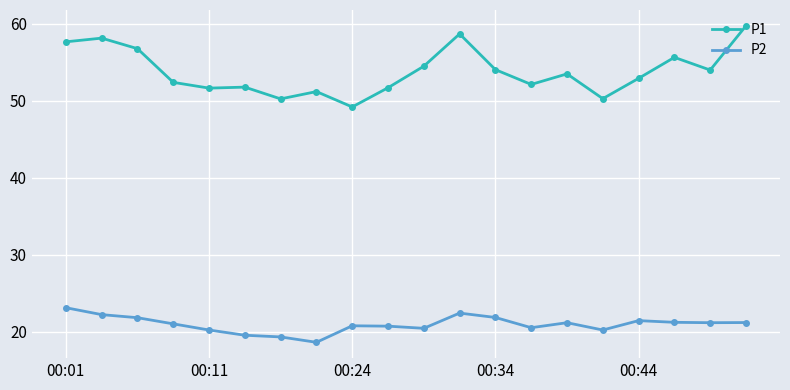

List the series in order of their overall mean, lowest first.

P2, P1